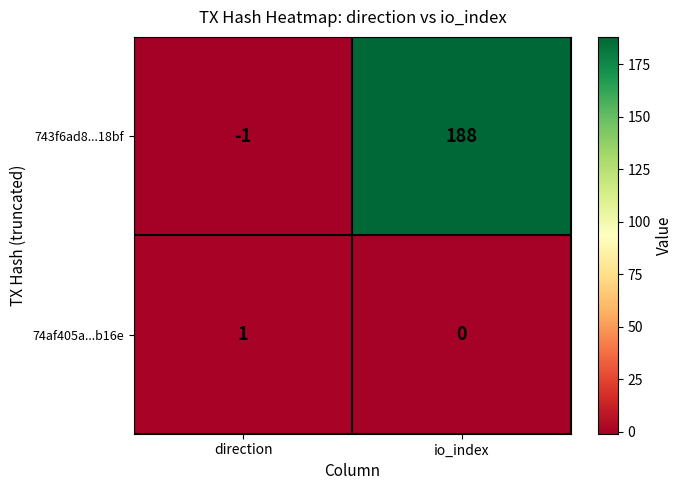

At how many categories does at least one series exceed 72?

1